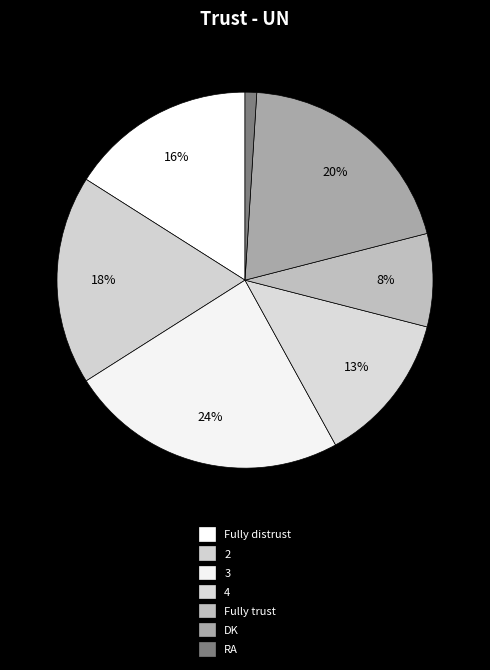

Between DK and Fully distrust, which is larger?

DK